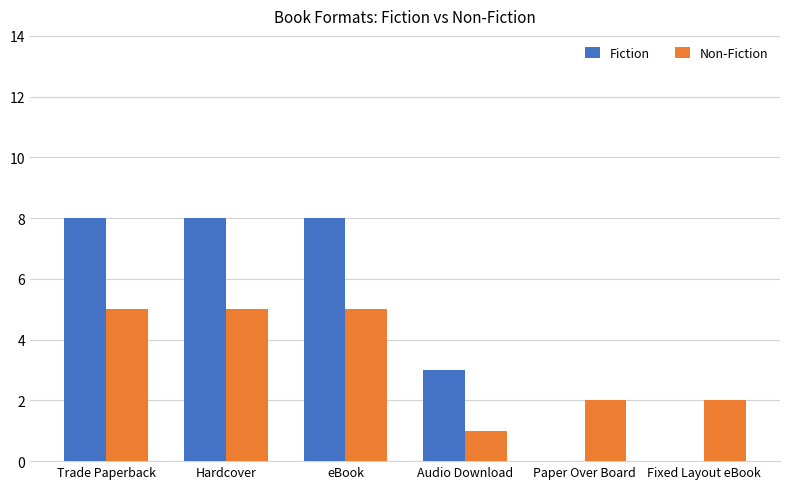

At which label is Fiction closest to 4?

Audio Download